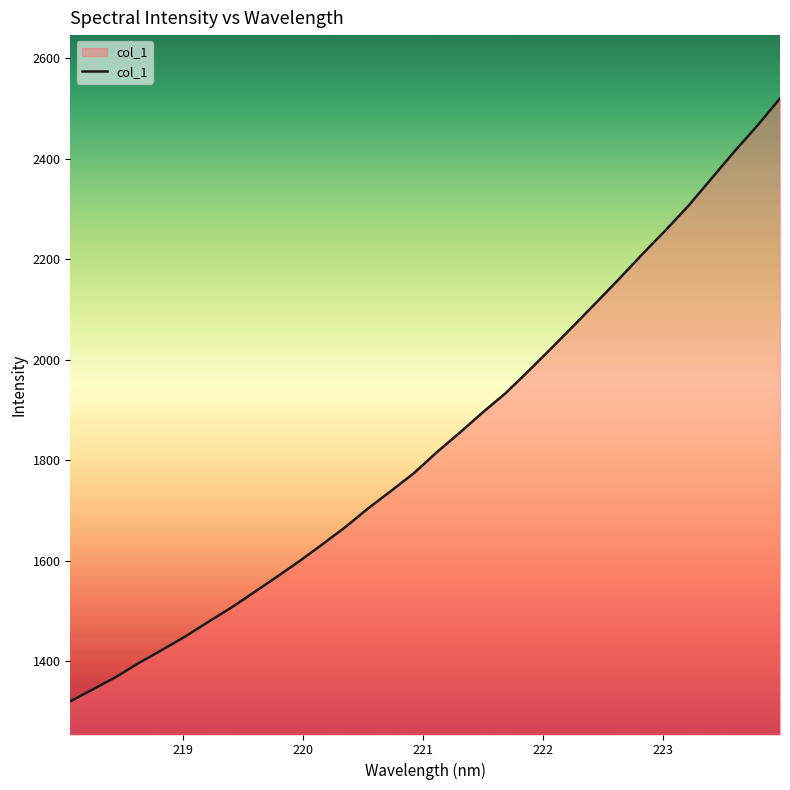

What is the smallest value displayed?

1319.9